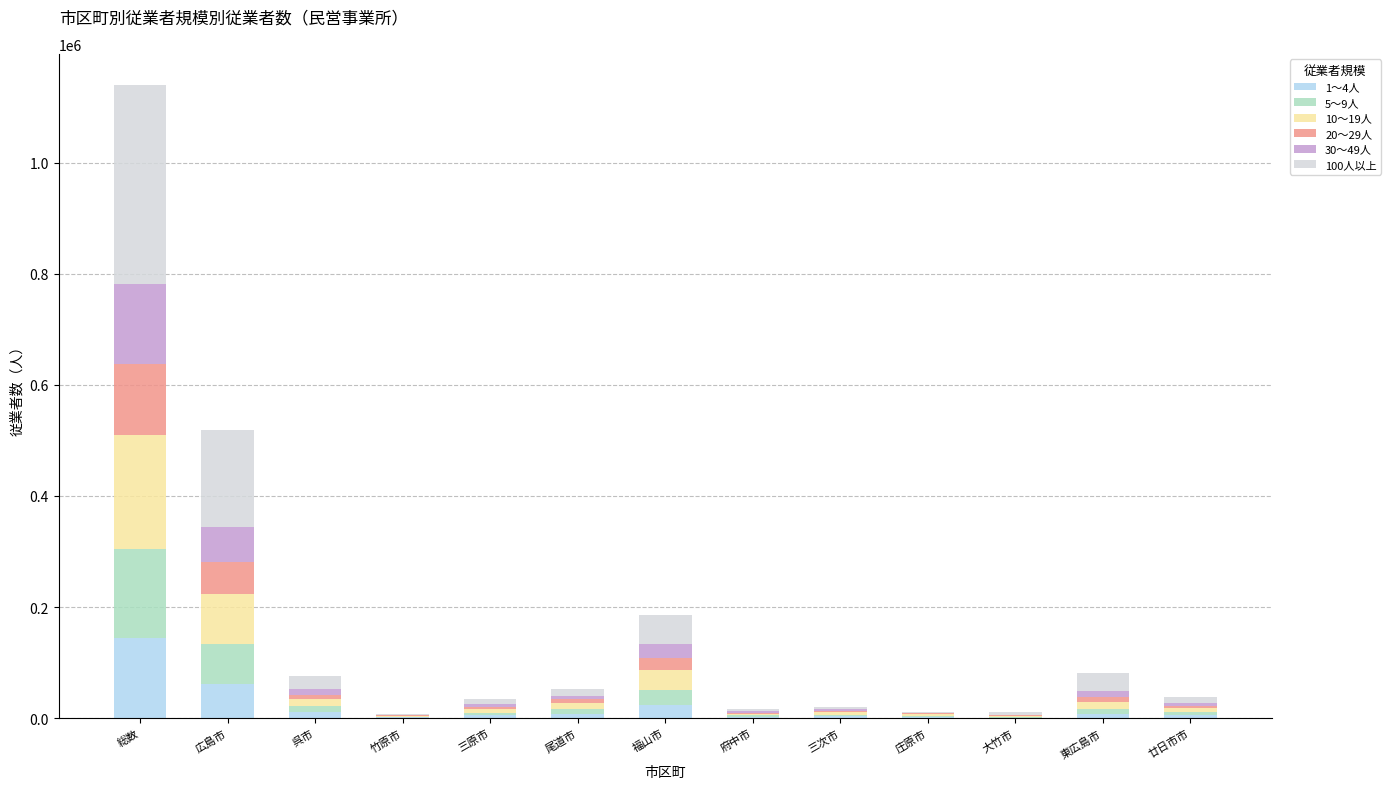

At which category is the sum across all series the highest?

総数